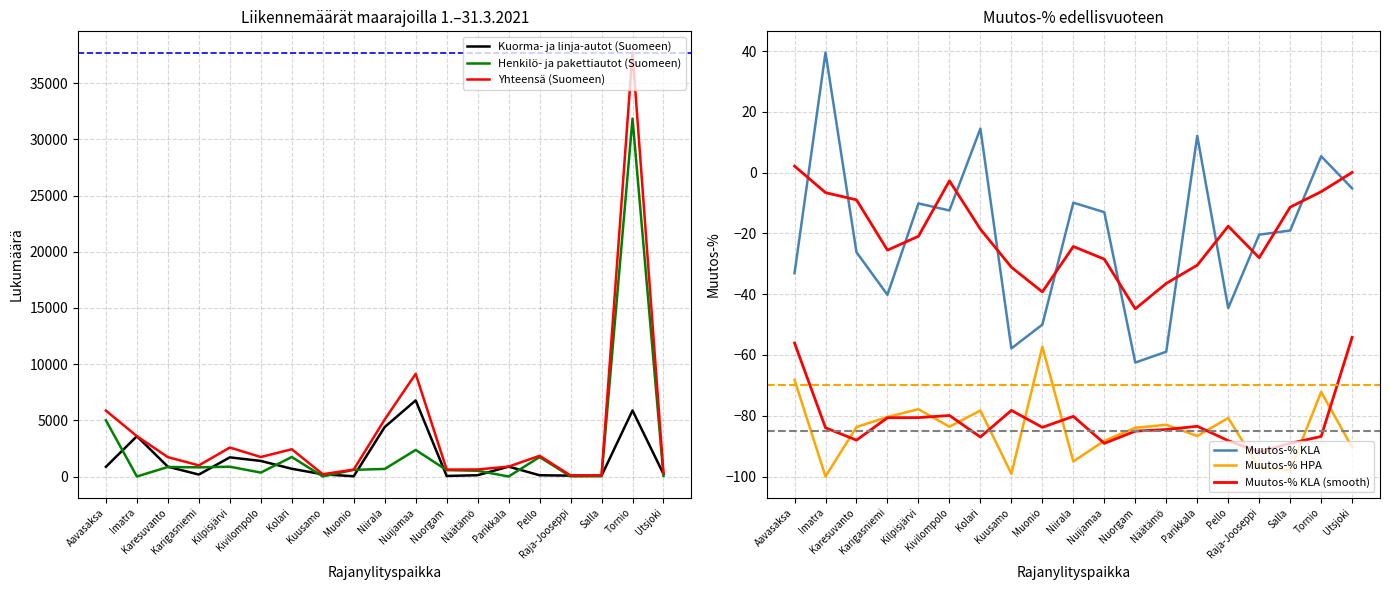

Reading left to right, transcribe all the data shown in this chart.

Kuorma- ja linja-autot (Suomeen): Aavasaksa=864.0	Imatra=3586.0	Karesuvanto=874.0	Karigasniemi=174.0	Kilpisjärvi=1704.0	Kivilompolo=1386.0	Kolari=688.0	Kuusamo=196.0	Muonio=23.0	Niirala=4402.0	Nuijamaa=6771.0	Nuorgam=48.0	Näätämö=115.0	Parikkala=880.0	Pello=112.0	Raja-Jooseppi=78.0	Salla=68.0	Tornio=5877.0	Utsjoki=220.0
Henkilö- ja pakettiautot (Suomeen): Aavasaksa=4998.0	Imatra=2.0	Karesuvanto=849.0	Karigasniemi=816.0	Kilpisjärvi=873.0	Kivilompolo=348.0	Kolari=1737.0	Kuusamo=8.0	Muonio=594.0	Niirala=673.0	Nuijamaa=2364.0	Nuorgam=569.0	Näätämö=513.0	Parikkala=2.0	Pello=1730.0	Raja-Jooseppi=16.0	Salla=28.0	Tornio=31846.0	Utsjoki=62.0
Yhteensä (Suomeen): Aavasaksa=5862.0	Imatra=3588.0	Karesuvanto=1723.0	Karigasniemi=990.0	Kilpisjärvi=2577.0	Kivilompolo=1734.0	Kolari=2425.0	Kuusamo=204.0	Muonio=617.0	Niirala=5075.0	Nuijamaa=9135.0	Nuorgam=617.0	Näätämö=628.0	Parikkala=882.0	Pello=1842.0	Raja-Jooseppi=94.0	Salla=96.0	Tornio=37724.0	Utsjoki=282.0
Muutos-% KLA: Aavasaksa=-33.1	Imatra=39.5	Karesuvanto=-26.2	Karigasniemi=-40.2	Kilpisjärvi=-10.1	Kivilompolo=-12.4	Kolari=14.5	Kuusamo=-57.9	Muonio=-50.0	Niirala=-9.9	Nuijamaa=-13.0	Nuorgam=-62.5	Näätämö=-58.9	Parikkala=12.1	Pello=-44.5	Raja-Jooseppi=-20.4	Salla=-19.1	Tornio=5.4	Utsjoki=-5.2
Muutos-% HPA: Aavasaksa=-68.2	Imatra=-100.0	Karesuvanto=-83.7	Karigasniemi=-80.4	Kilpisjärvi=-77.8	Kivilompolo=-83.6	Kolari=-78.3	Kuusamo=-99.1	Muonio=-57.3	Niirala=-95.0	Nuijamaa=-88.3	Nuorgam=-84.0	Näätämö=-83.0	Parikkala=-86.7	Pello=-80.7	Raja-Jooseppi=-97.2	Salla=-97.9	Tornio=-72.2	Utsjoki=-90.4
Muutos-% KLA (smooth): Aavasaksa=2.2	Imatra=-6.6	Karesuvanto=-9.0	Karigasniemi=-25.5	Kilpisjärvi=-20.9	Kivilompolo=-2.7	Kolari=-18.6	Kuusamo=-31.1	Muonio=-39.2	Niirala=-24.3	Nuijamaa=-28.5	Nuorgam=-44.8	Näätämö=-36.4	Parikkala=-30.5	Pello=-17.6	Raja-Jooseppi=-28.0	Salla=-11.4	Tornio=-6.3	Utsjoki=0.1